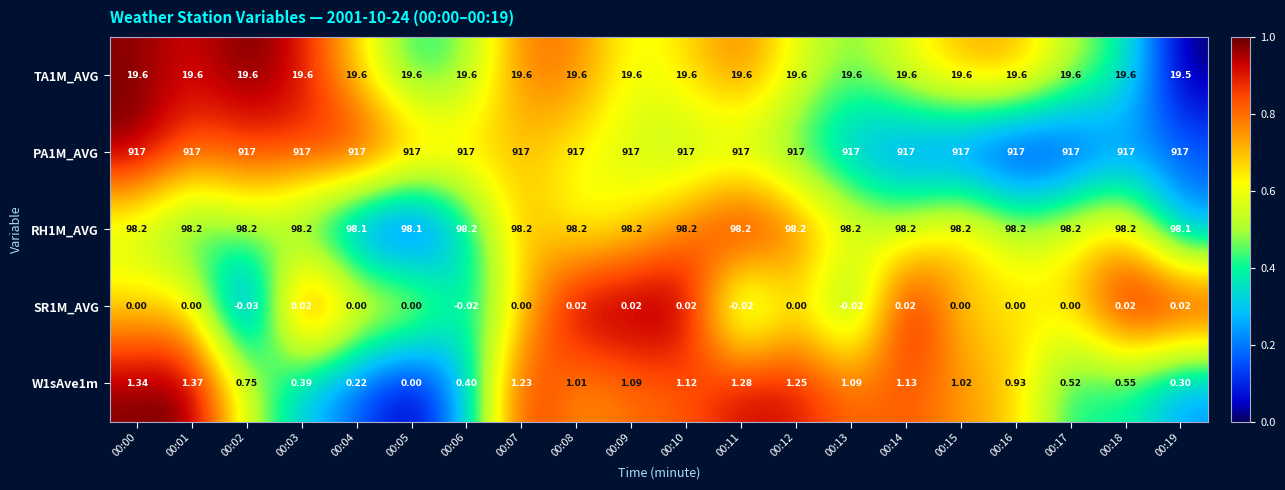

Is the value of PA1M_AVG at 00:01 greater than the value of SR1M_AVG at 00:04?

Yes